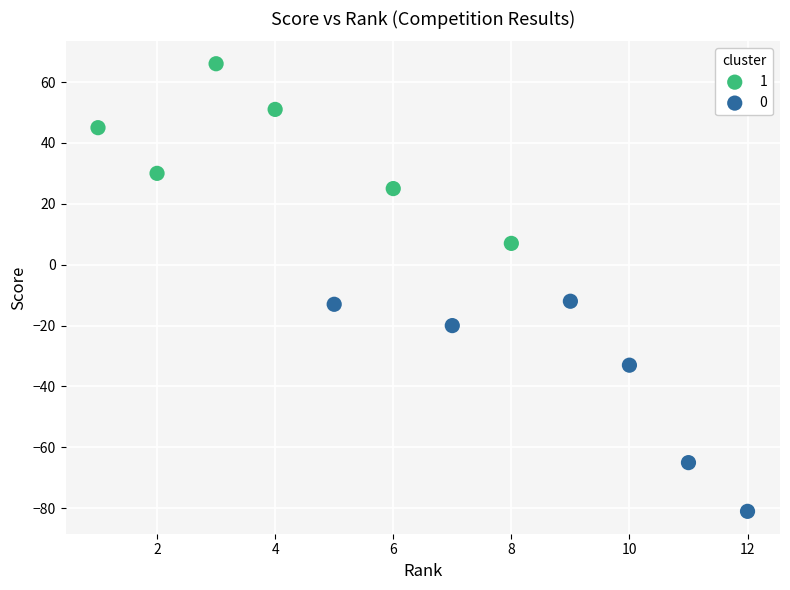

What are all the series names shown in the legend?

1, 0